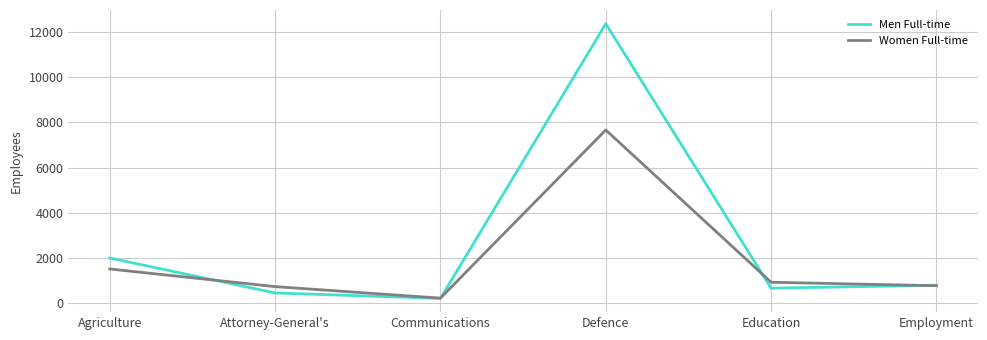

Rank the series by their maximum value, from lowest to highest.

Women Full-time, Men Full-time